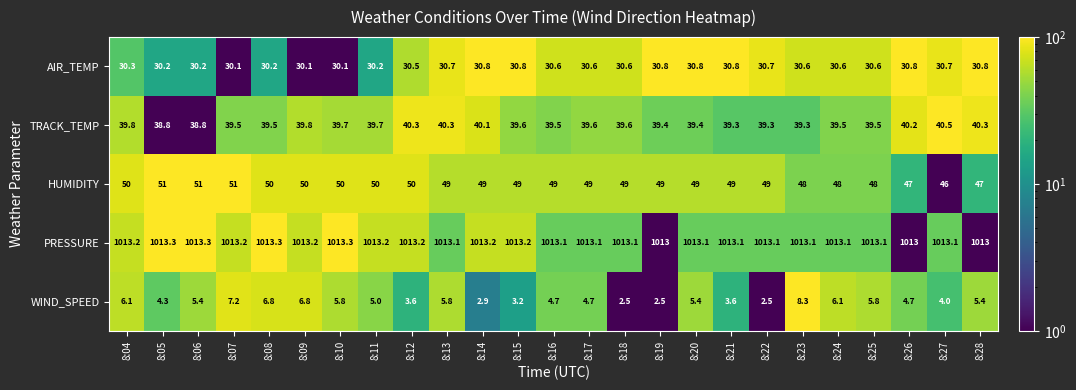

At how many categories does at least one series exceed 59?

25